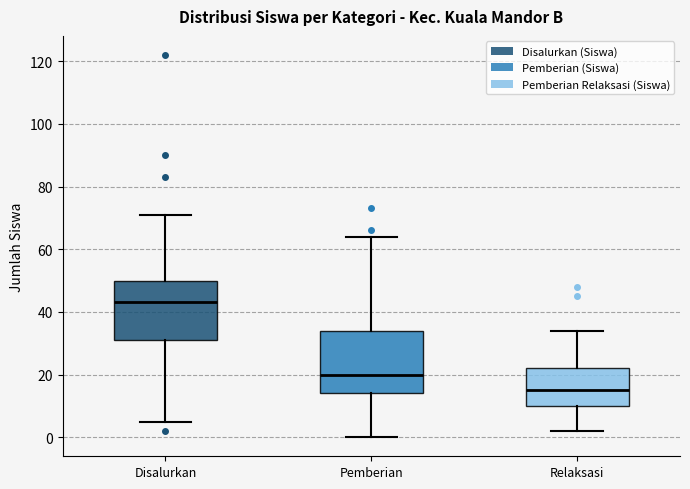

Reading left to right, transcribe this box plot: for each box, give where its median line is, the range the box spans, and where its two whiskers end, as read against the y-axis. The values are not printed on the chart, so give them approximately, as read against the axis.

Disalurkan: median 44, box 32 to 50, whiskers 6 to 72
Pemberian: median 20, box 14 to 34, whiskers 0 to 64
Relaksasi: median 16, box 10 to 22, whiskers 2 to 34